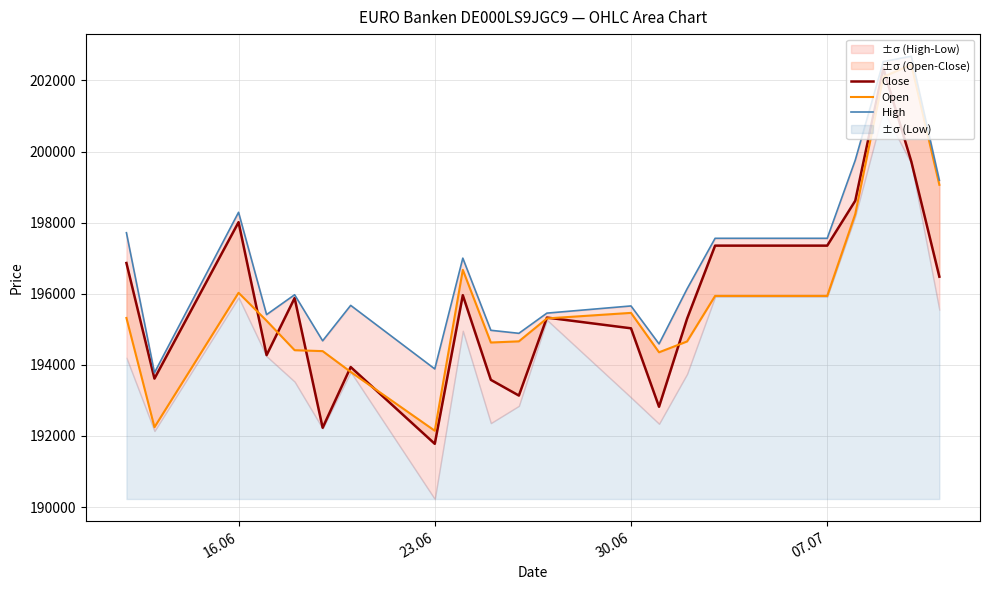

The High series shows 45829 at 4. True or false?

False